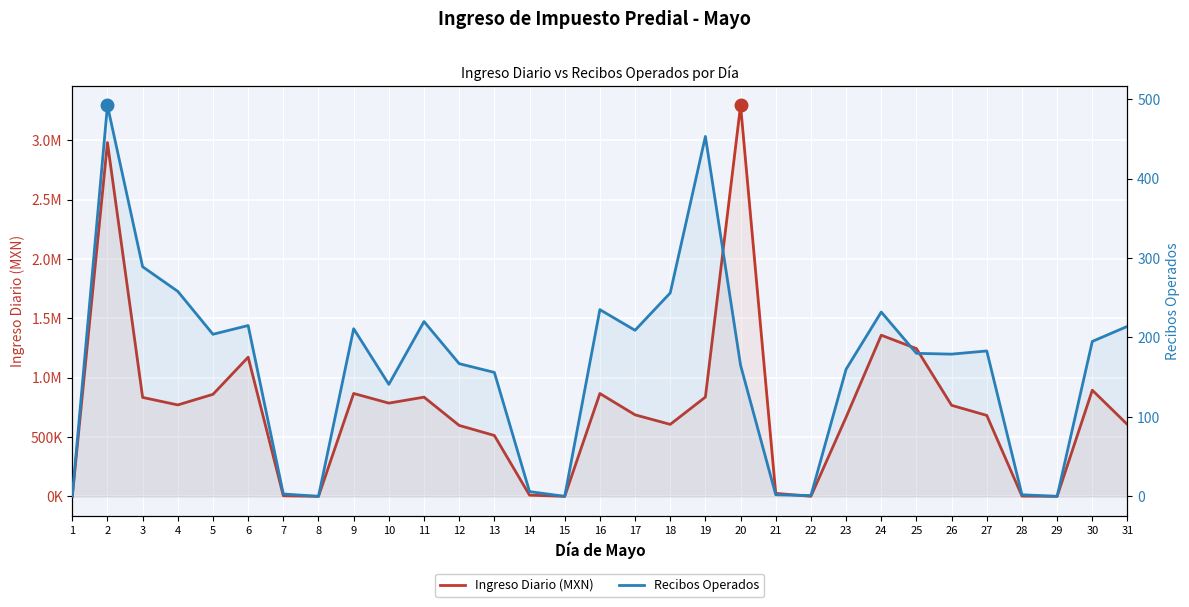

How many lines are shown in the chart?

2